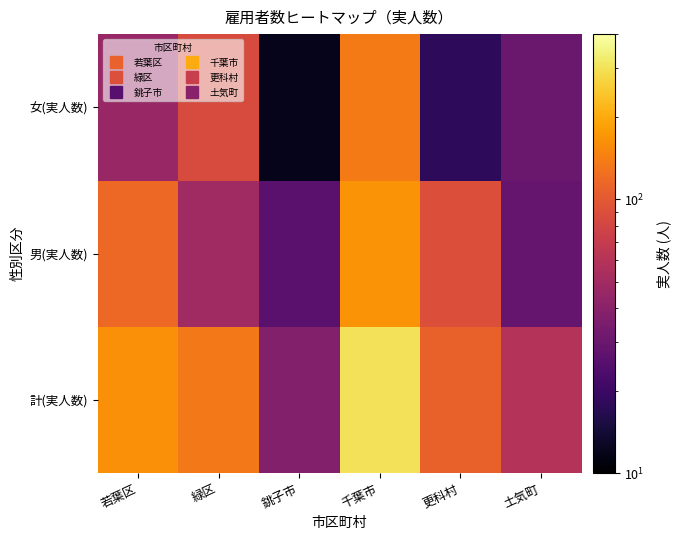

Reading right to left, transcribe all the data shown in this chart.

計(実人数): 土気町=59	更科村=108	千葉市=304	銚子市=38	緑区=135	若葉区=162
男(実人数): 土気町=29	更科村=90	千葉市=168	銚子市=26	緑区=49	若葉区=116
女(実人数): 土気町=30	更科村=18	千葉市=136	銚子市=12	緑区=86	若葉区=46